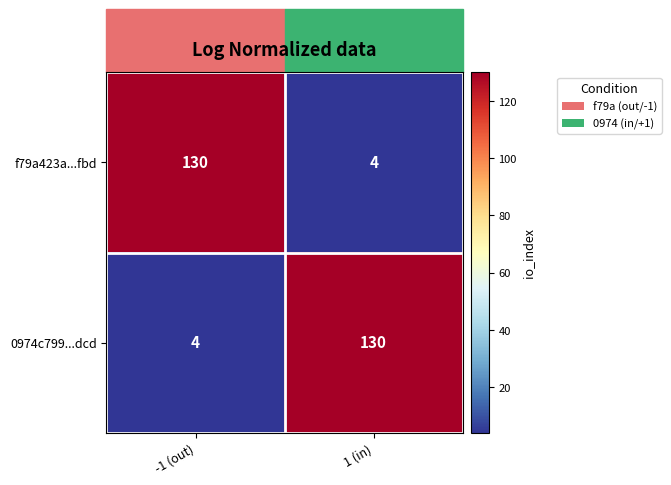

What is the average value of the f79a423a...fbd series?

67